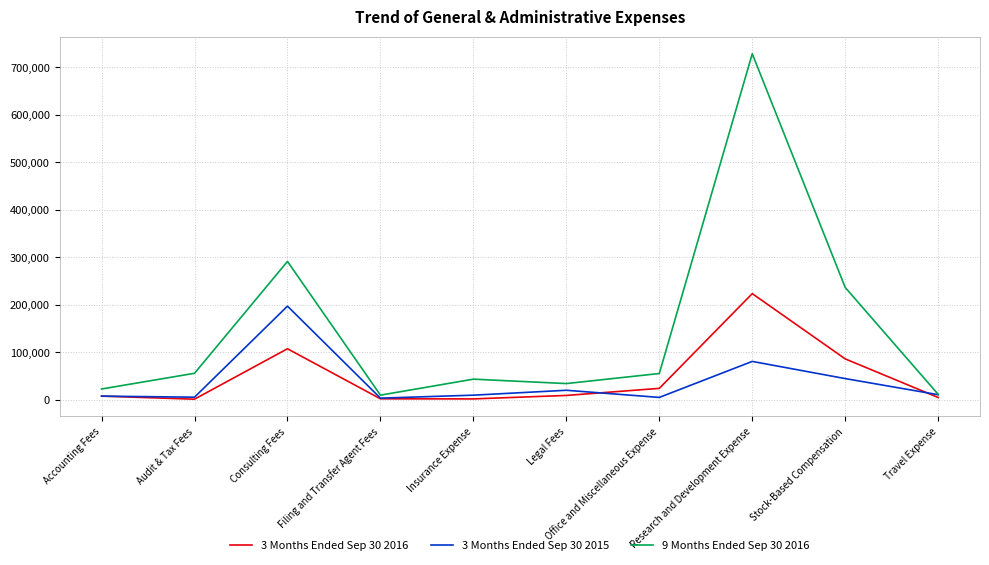

Does the chart have visible grid lines?

Yes